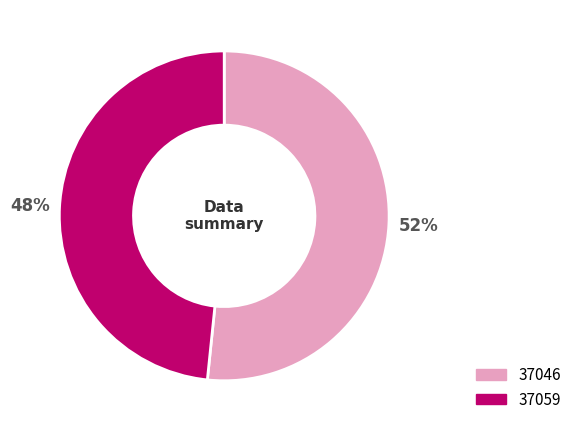

Count the number of slices in the pie.

2